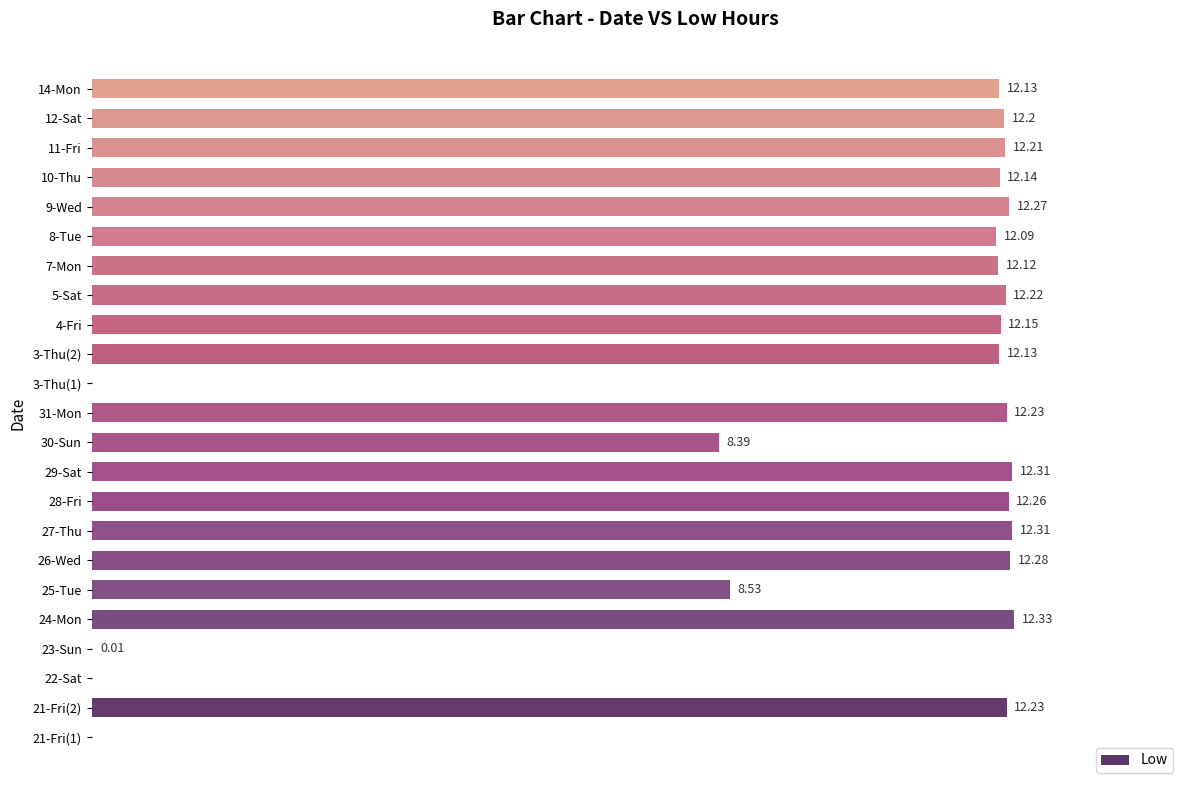

Which has a higher value, 24-Mon or 27-Thu?

24-Mon